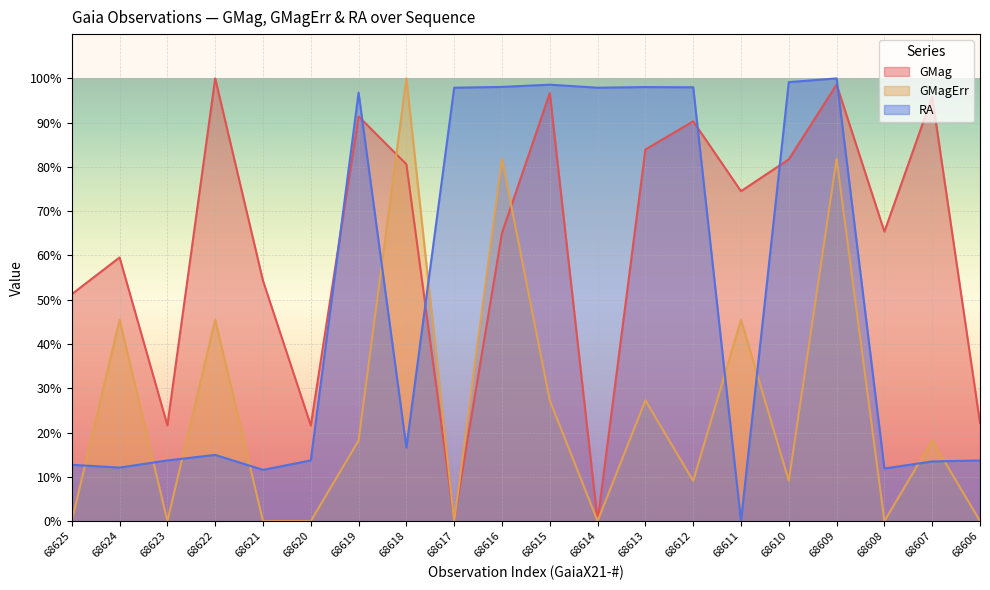

Which category has the lowest value across all series?

68614